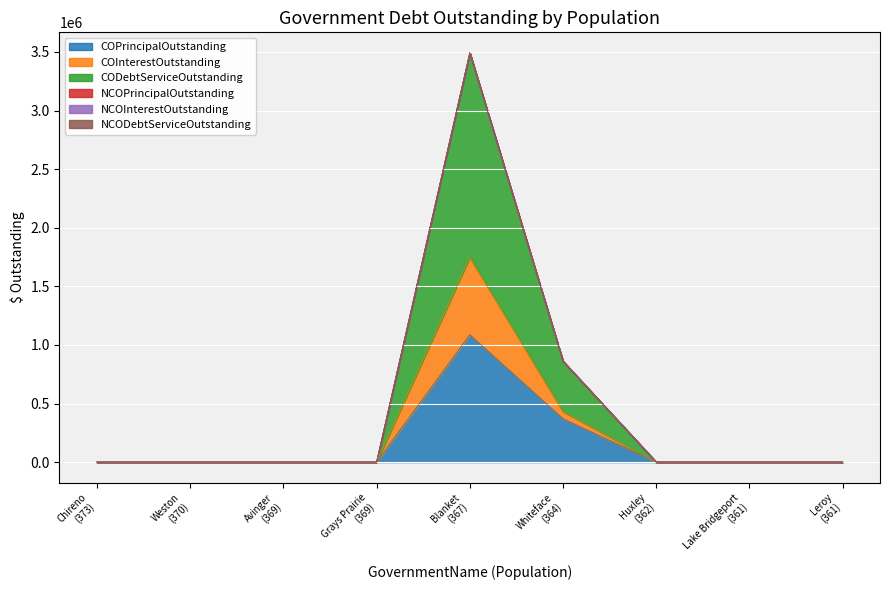

True or false: COPrincipalOutstanding and COInterestOutstanding cross at least once.

False